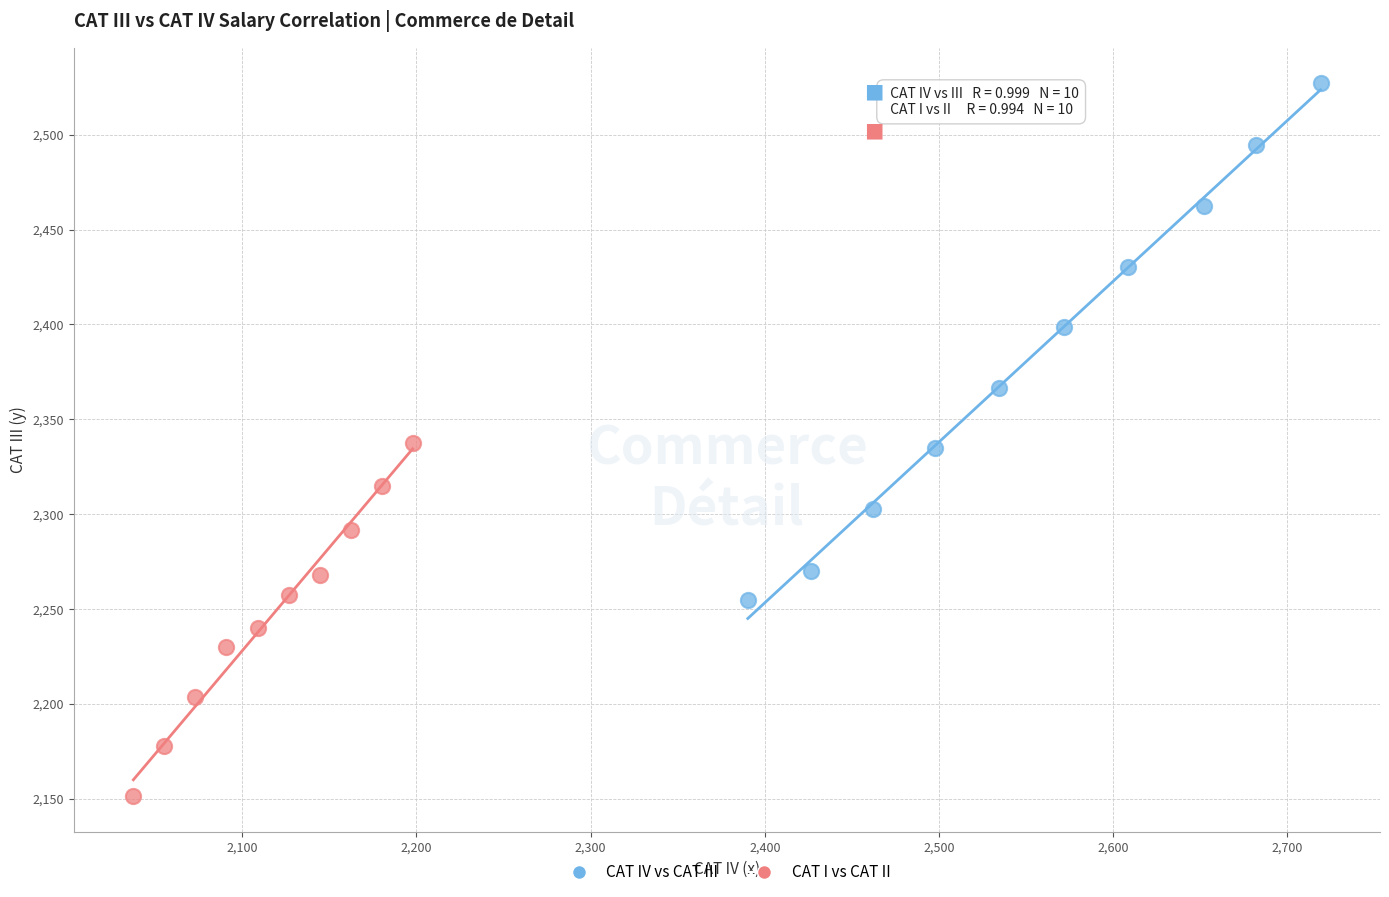

Which series reaches the maximum Y coordinate?

CAT IV vs CAT III